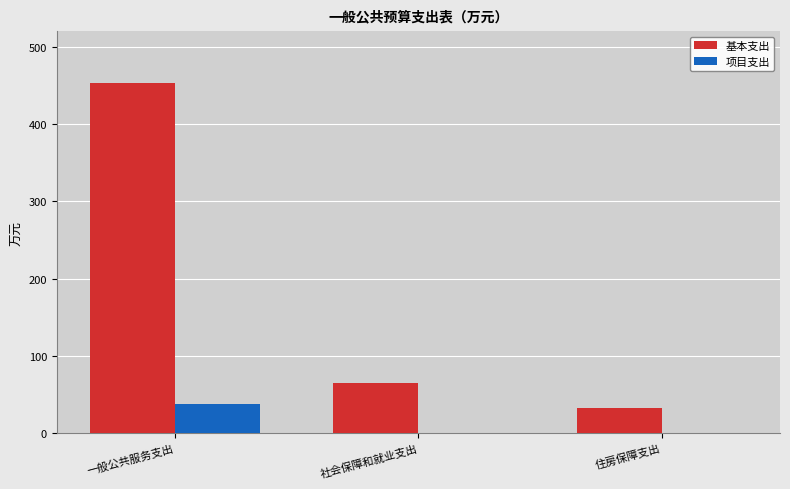

Which series has the largest total across all categories?

基本支出